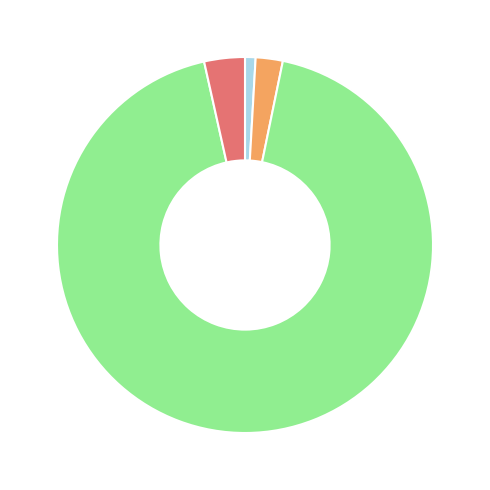

Does any single category account for the majority?

Yes